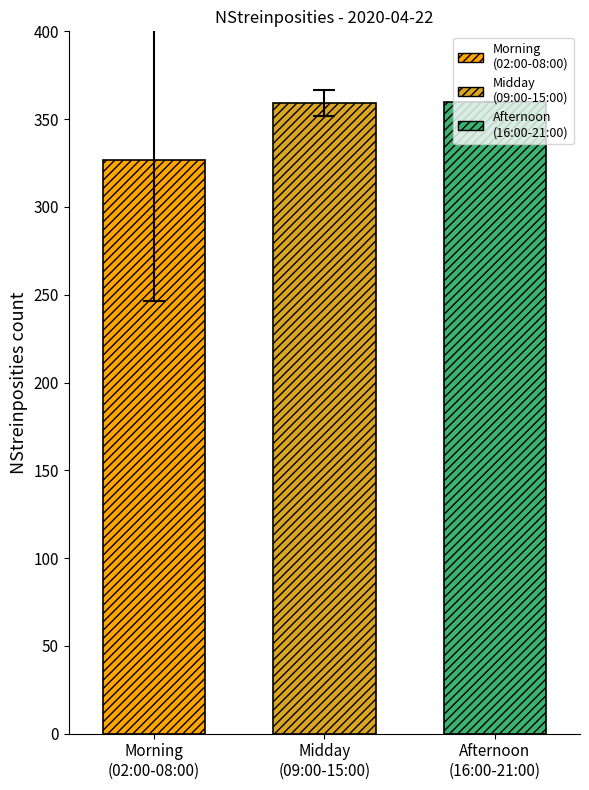

What is the minimum value shown in the chart?

326.6